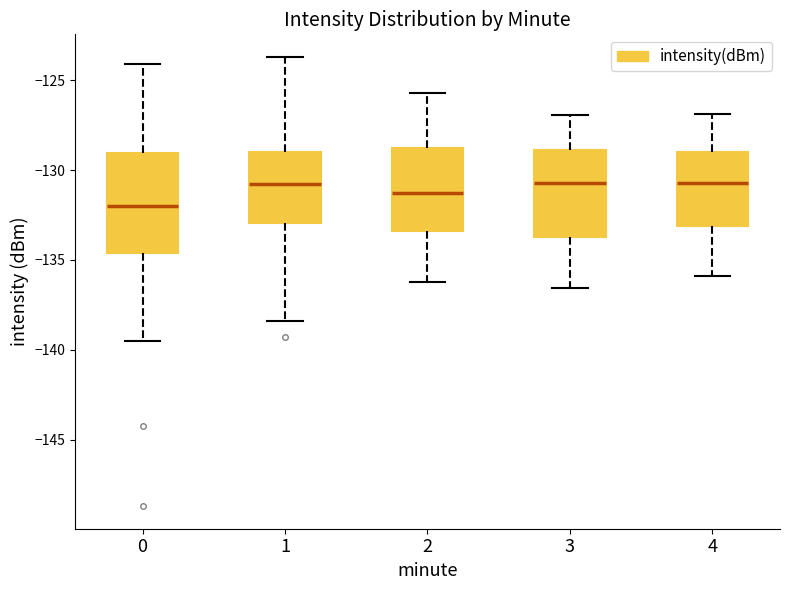

Where does the lower whisker of the box at x = 3 end on the y-axis? The values are not printed on the chart, so give them approximately, as read against the axis.

-136.5